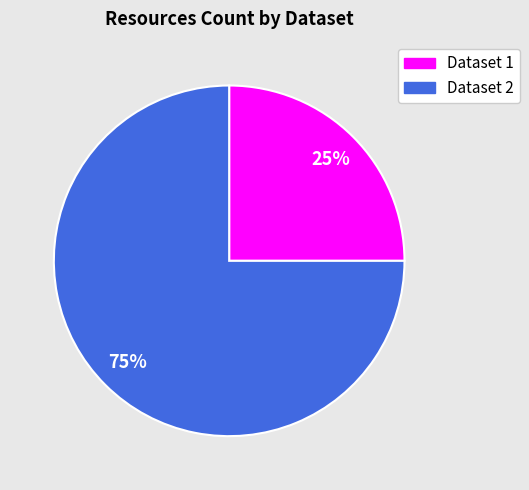

To the nearest percent, what is the difference between the largest and smallest slice percentages?

50%